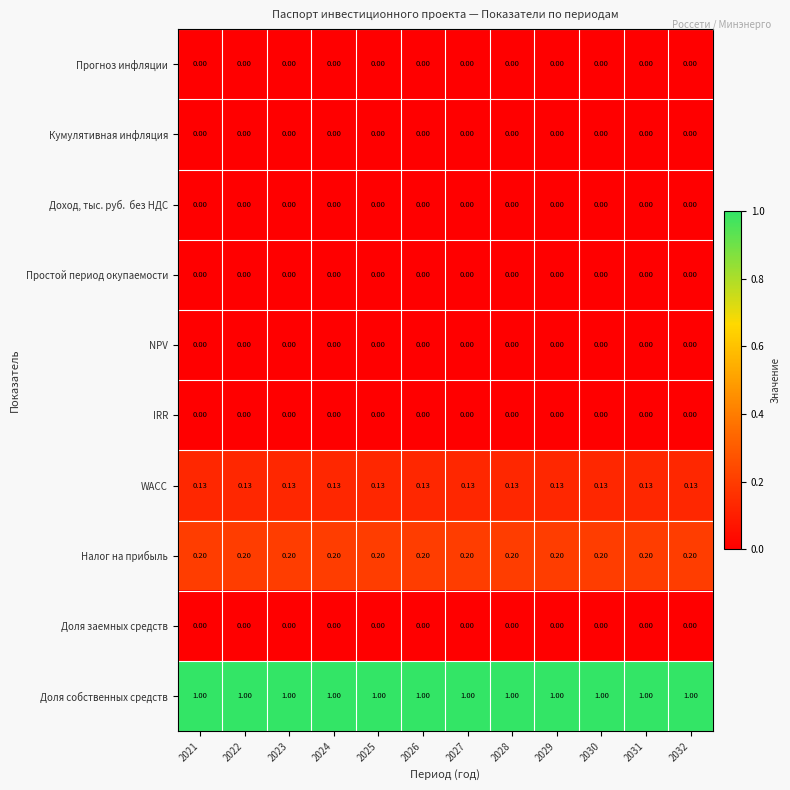

Which series has the largest total across all categories?

Доля собственных средств